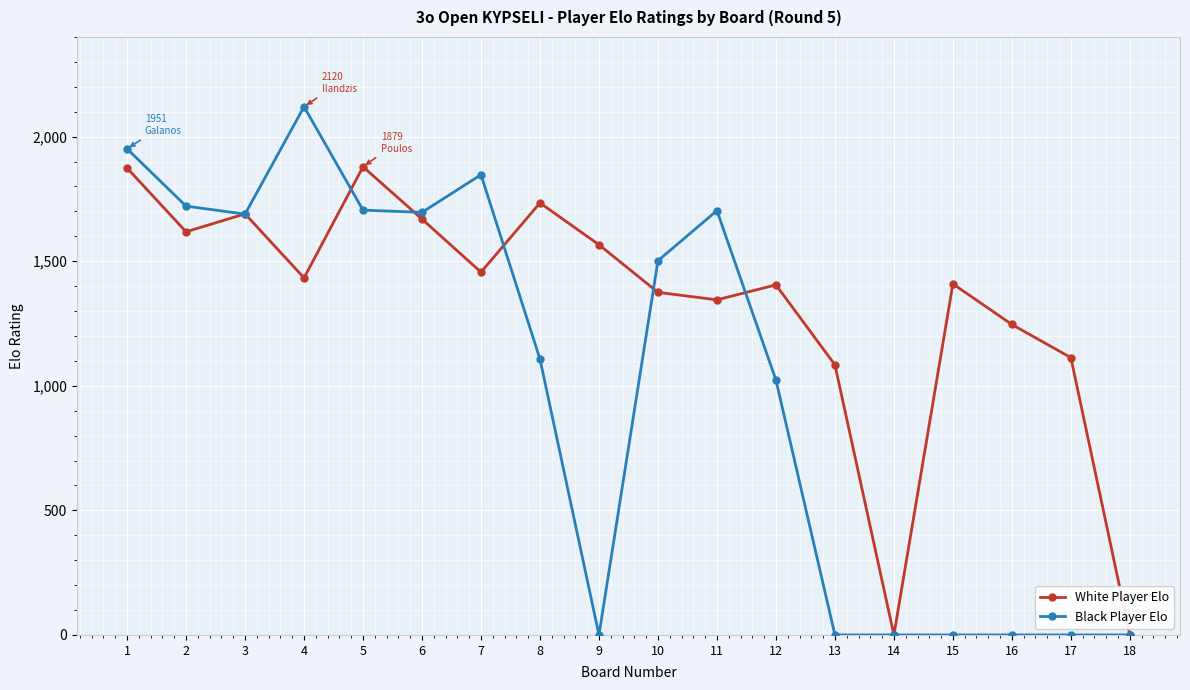

Which series has the largest range (max minus min)?

Black Player Elo